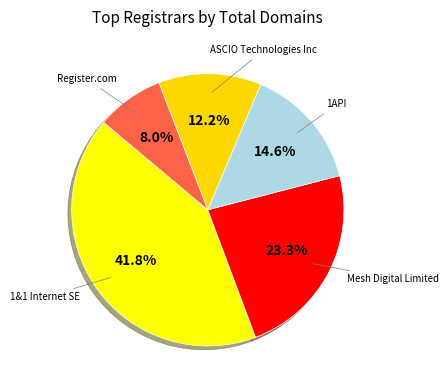

Count the number of slices in the pie.

5